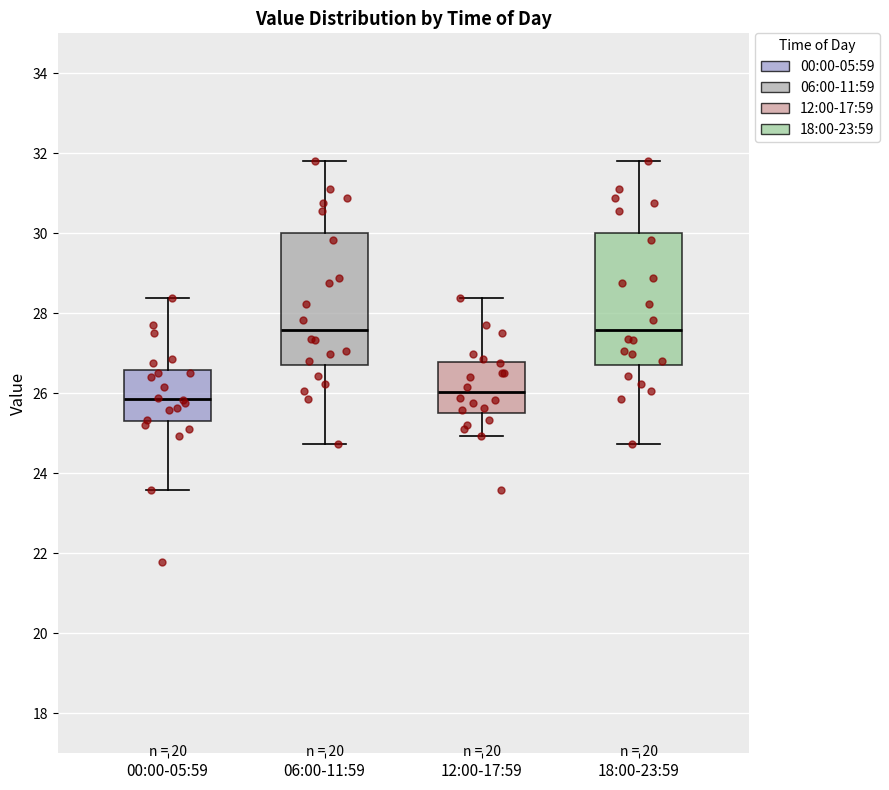

Where does the median line of the box for 18:00-23:59 sit on the y-axis? The values are not printed on the chart, so give them approximately, as read against the axis.

27.6